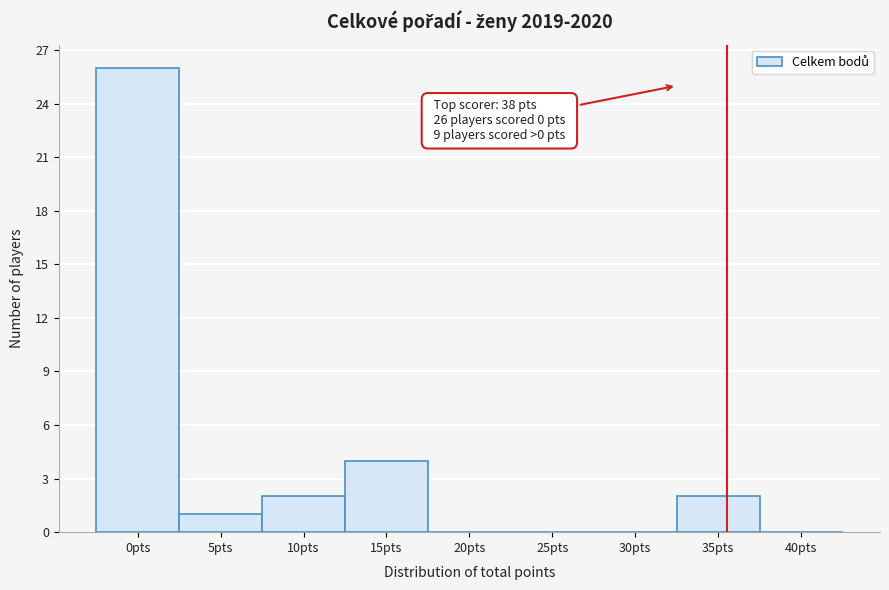

Reading left to right, what are all the values shown in this chart?

0pts=26	5pts=1	10pts=2	15pts=4	20pts=0	25pts=0	30pts=0	35pts=2	40pts=0